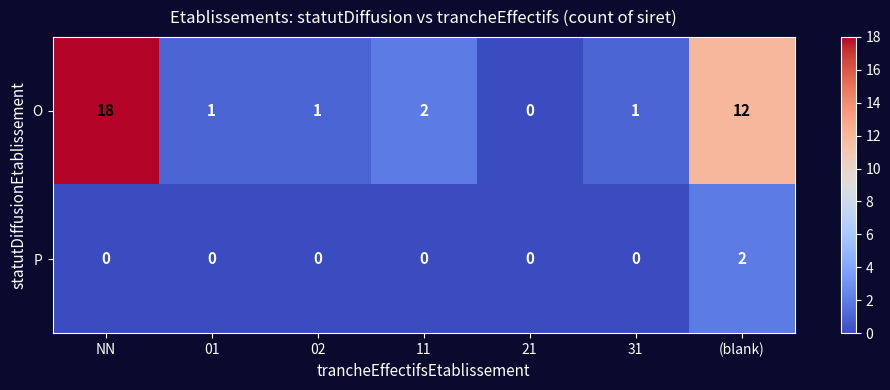

The O series shows 0 at 31. True or false?

False